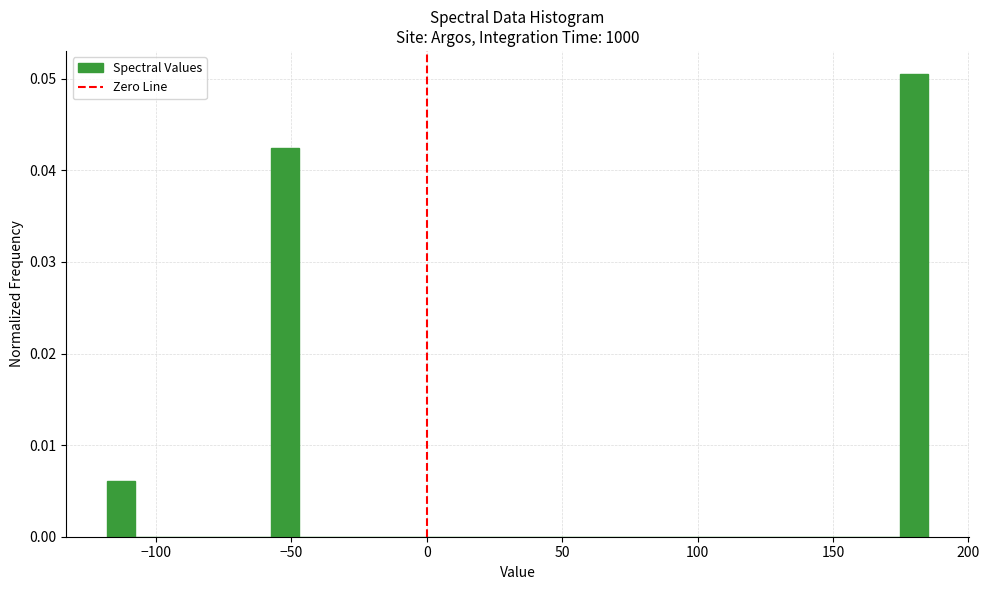

Around what value on the x-axis is the tallest bar? Give the approximate position of its centre, as read against the axis.

180